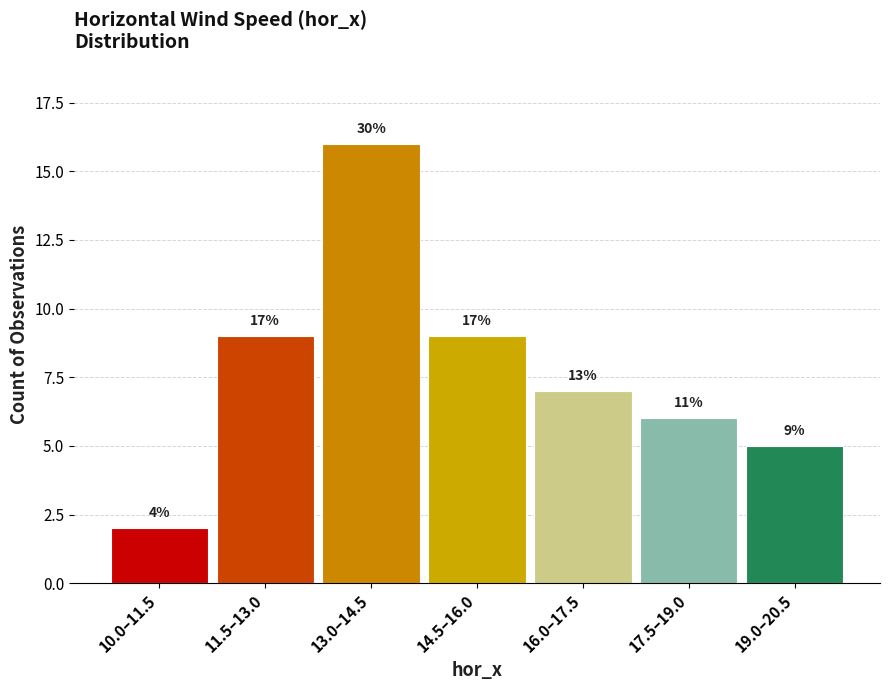

How many bars are there in total?

7